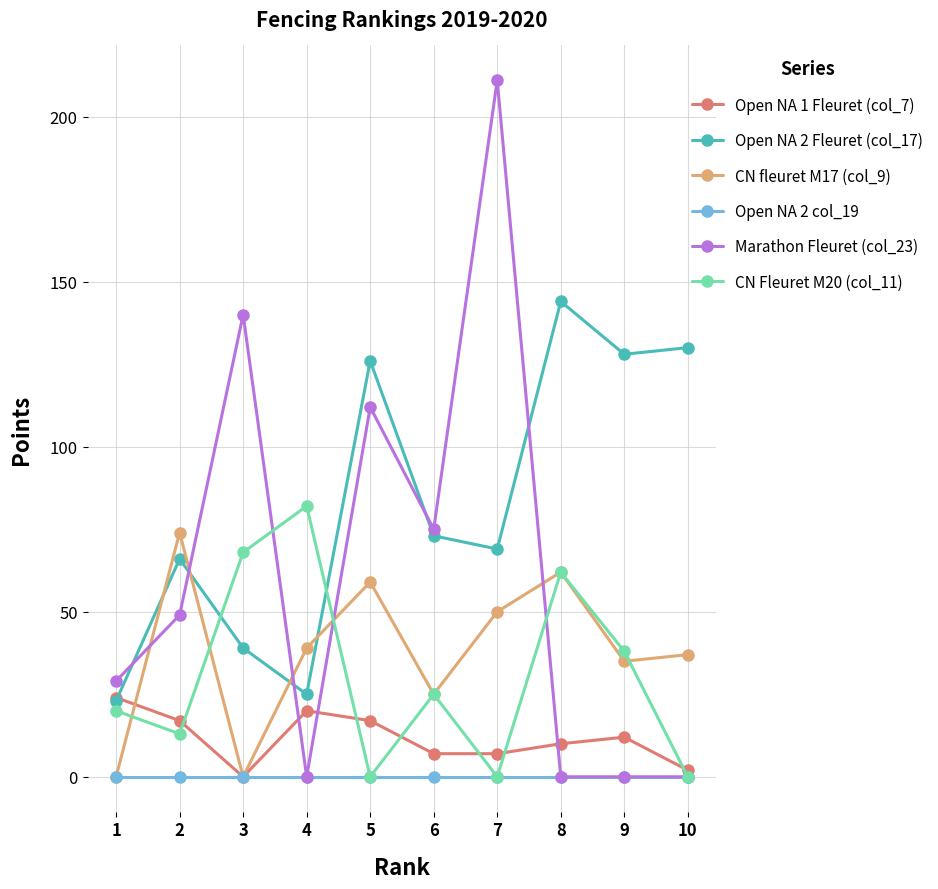

The CN Fleuret M20 (col_11) series shows 62 at 8. True or false?

True